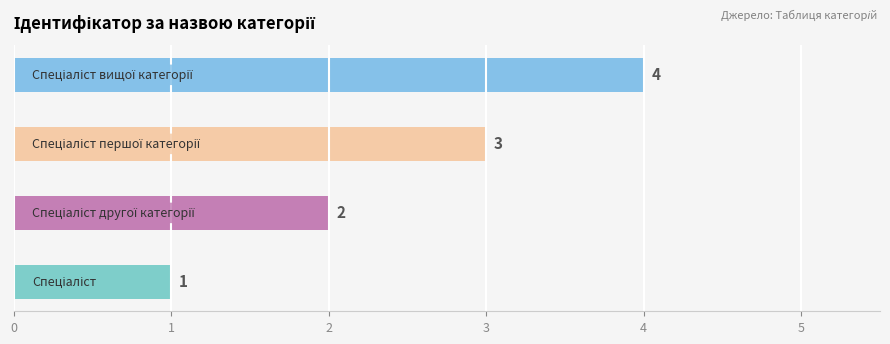

What is the maximum value shown in the chart?

4